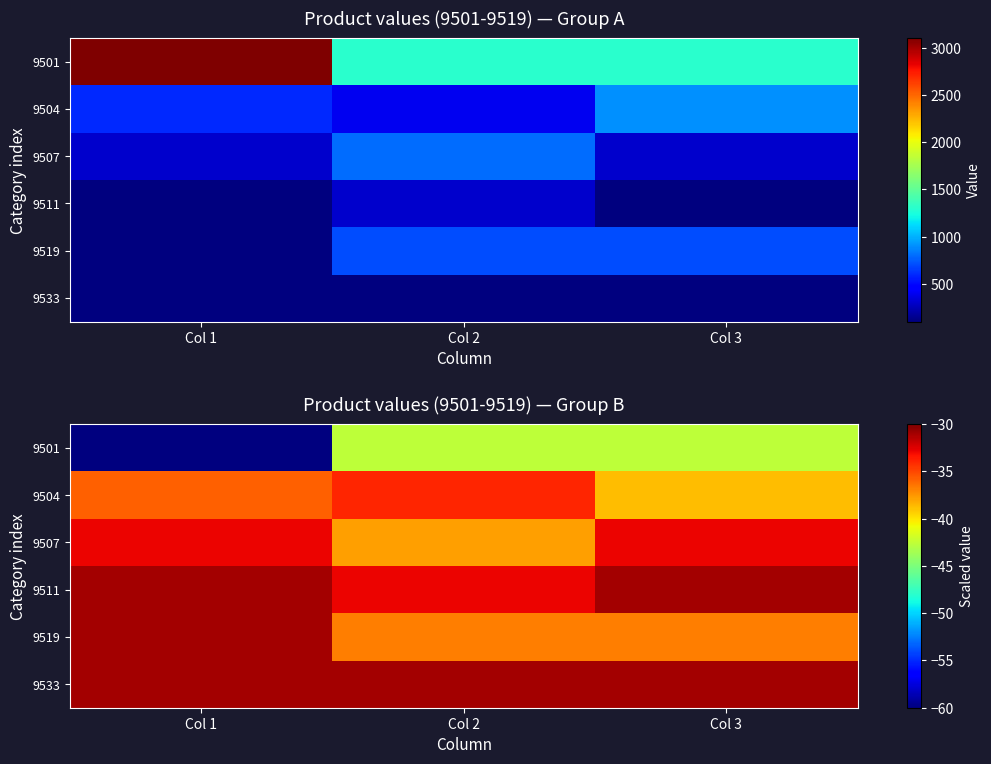

Which label corresponds to the largest value in the chart?

Col 1